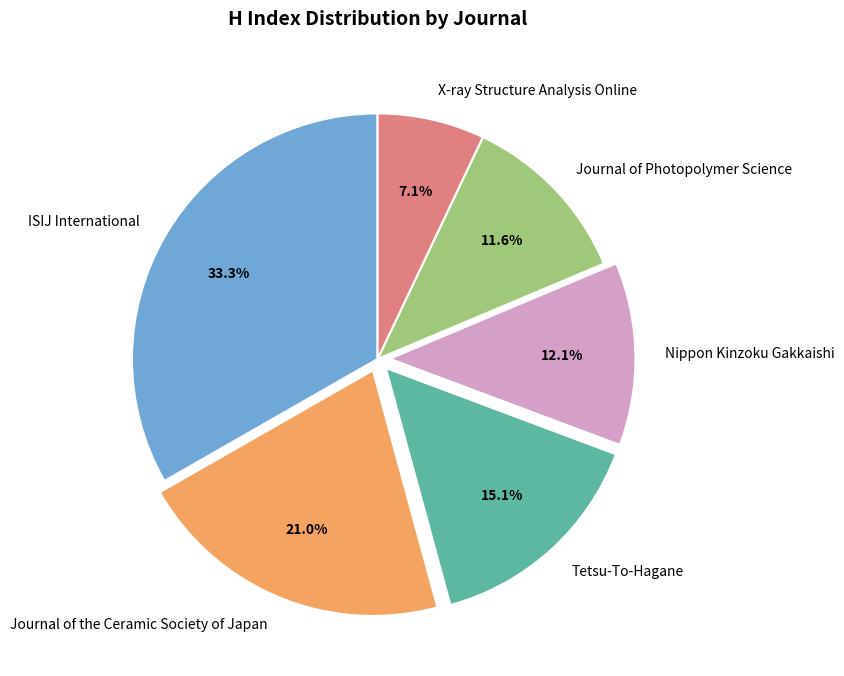

Does Journal of Photopolymer Science represent more than half of the total?

No